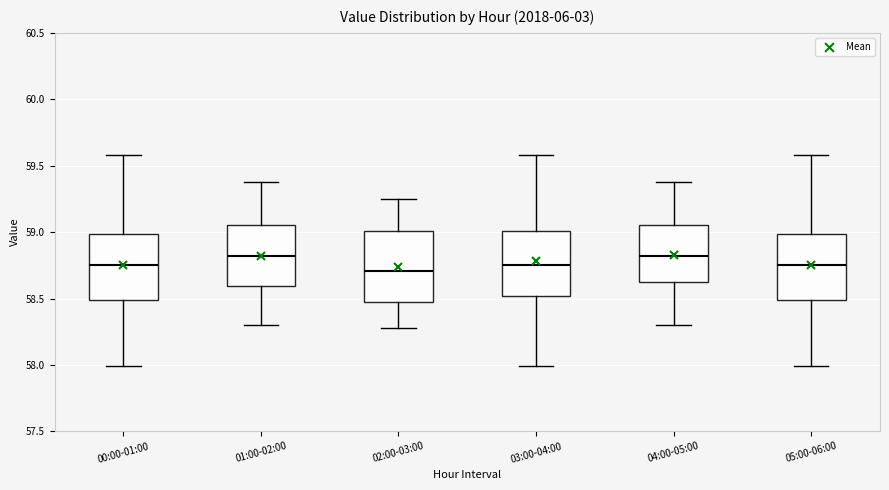

Reading left to right, read every box against the y-axis: the position of its median line, the range the box covers, and the ends of its whiskers. The values are not printed on the chart, so give them approximately, as read against the axis.

00:00-01:00: median 58.75, box 58.50 to 59.00, whiskers 58.00 to 59.60
01:00-02:00: median 58.80, box 58.60 to 59.05, whiskers 58.30 to 59.40
02:00-03:00: median 58.70, box 58.45 to 59.00, whiskers 58.30 to 59.25
03:00-04:00: median 58.75, box 58.50 to 59.00, whiskers 58.00 to 59.60
04:00-05:00: median 58.80, box 58.60 to 59.05, whiskers 58.30 to 59.40
05:00-06:00: median 58.75, box 58.50 to 59.00, whiskers 58.00 to 59.60